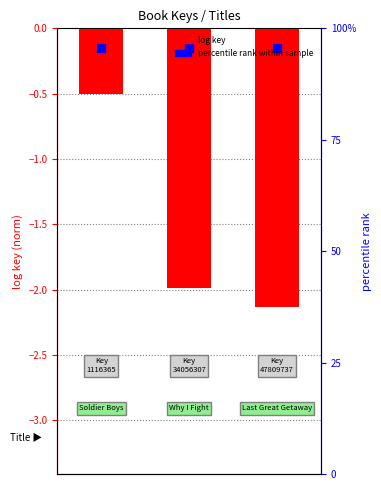

Which series has the widest spread of Y values?

log key (normalized)